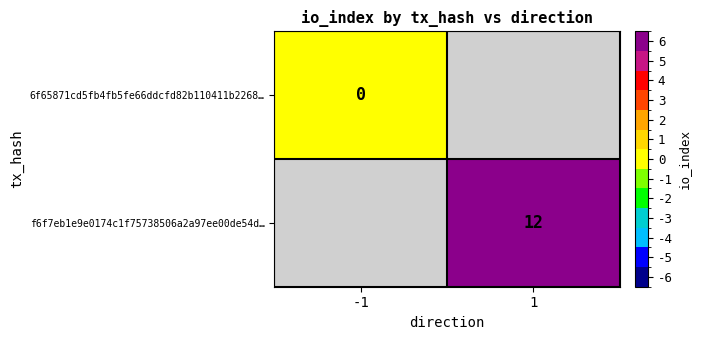

What is the maximum value shown in the chart?

12.0